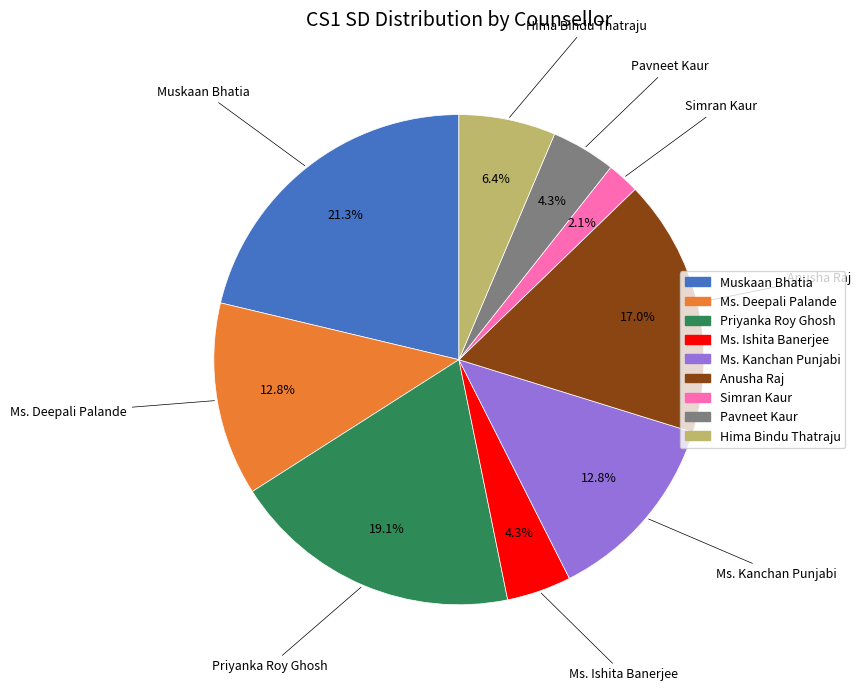

Which has a higher value, Ms. Deepali Palande or Ms. Ishita Banerjee?

Ms. Deepali Palande